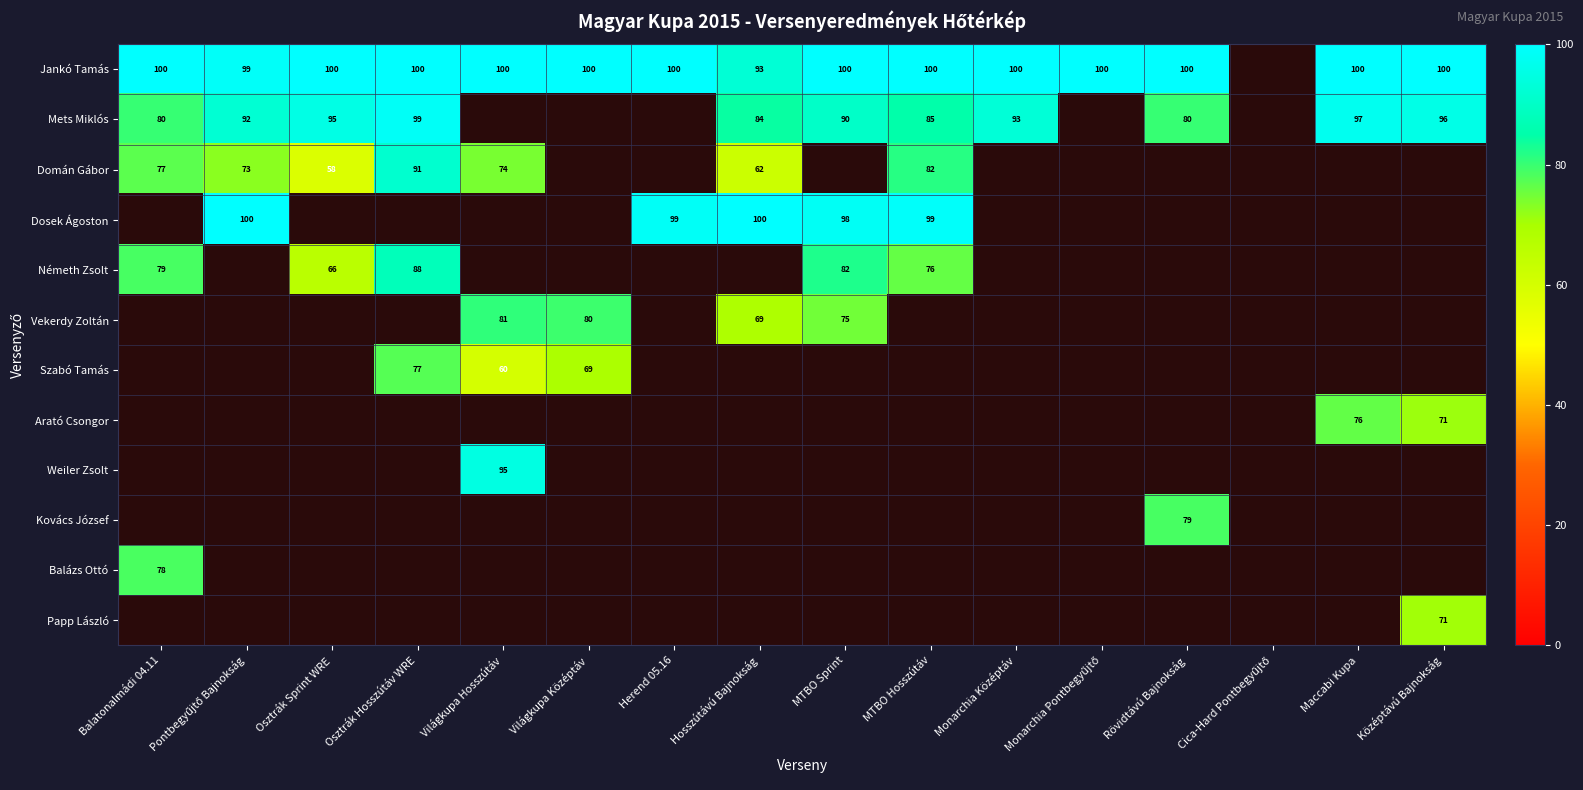

The value of Mets Miklós at MTBO Hosszútáv is 47. True or false?

False